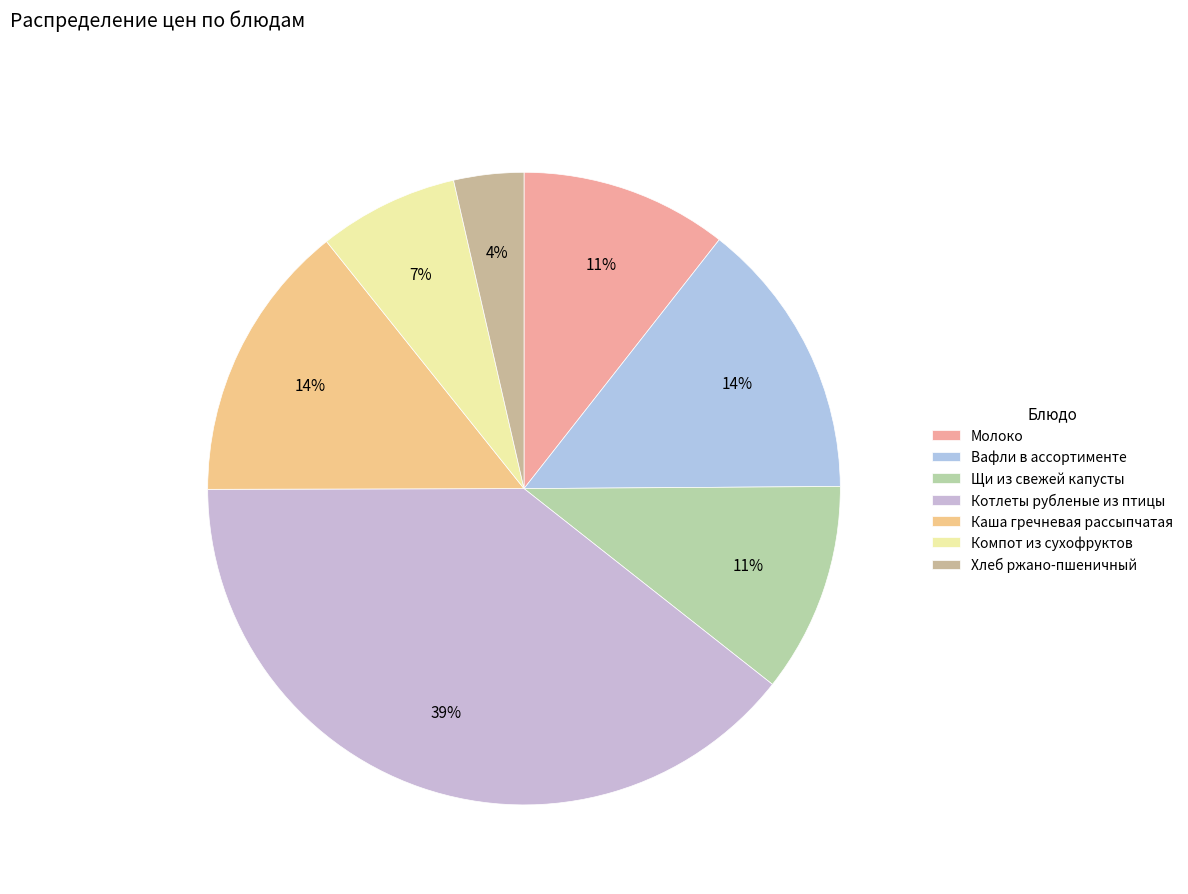

What percentage is the Молоко slice, to the nearest percent?

11%